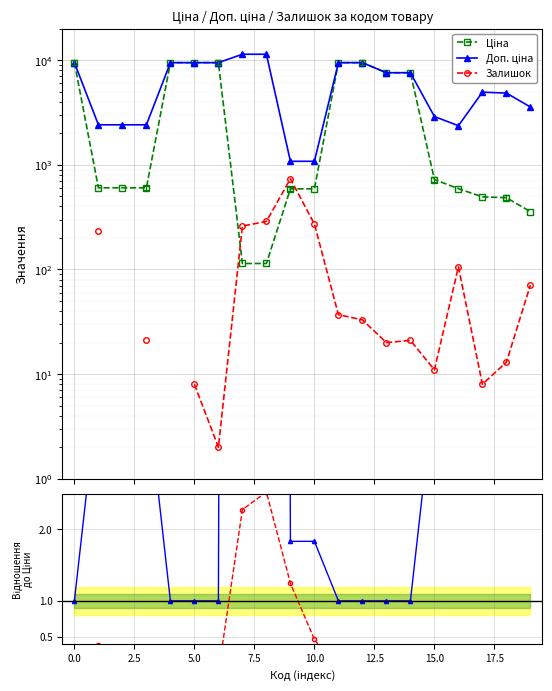

What is the sum of the Залишок values at 19 and 0.0?

304.0